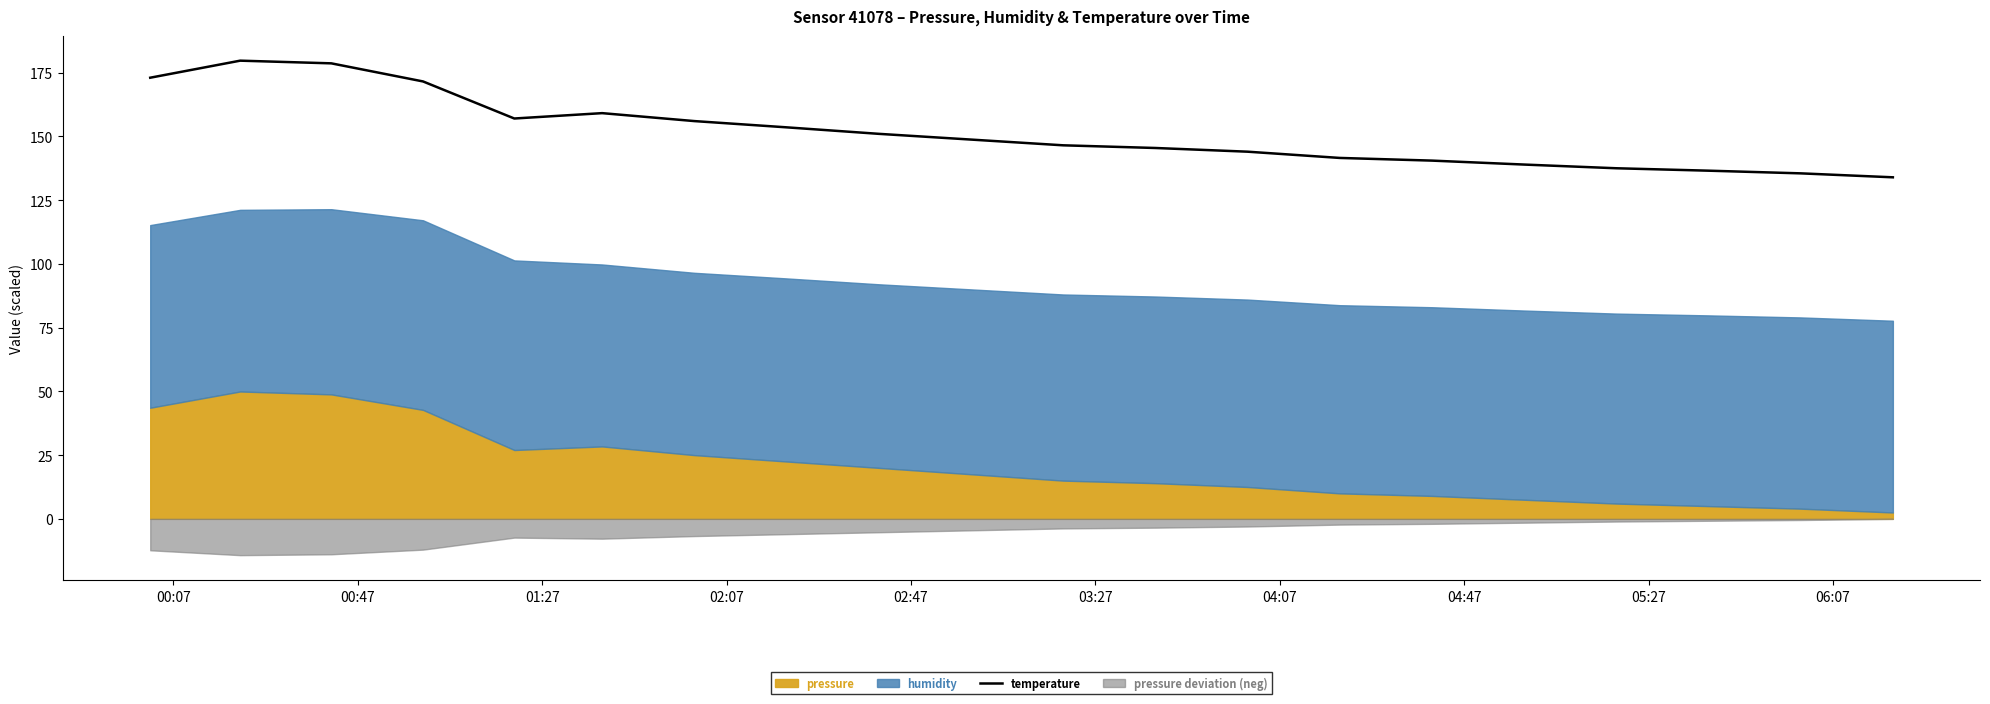

The chart shows a value of 83.8 at 00:07. True or false?

False